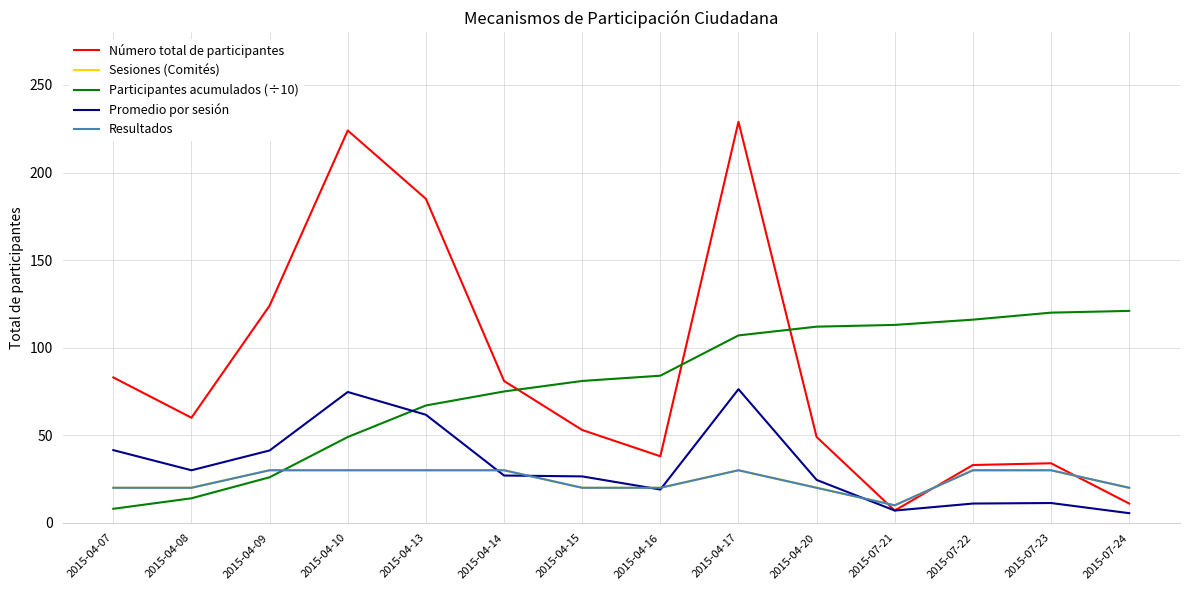

Reading left to right, what are all the values shown in this chart?

Número total de participantes: 2015-04-07=83.0	2015-04-08=60.0	2015-04-09=124.0	2015-04-10=224.0	2015-04-13=185.0	2015-04-14=81.0	2015-04-15=53.0	2015-04-16=38.0	2015-04-17=229.0	2015-04-20=49.0	2015-07-21=7.0	2015-07-22=33.0	2015-07-23=34.0	2015-07-24=11.0
Sesiones (Comités): 2015-04-07=20.0	2015-04-08=20.0	2015-04-09=30.0	2015-04-10=30.0	2015-04-13=30.0	2015-04-14=30.0	2015-04-15=20.0	2015-04-16=20.0	2015-04-17=30.0	2015-04-20=20.0	2015-07-21=10.0	2015-07-22=30.0	2015-07-23=30.0	2015-07-24=20.0
Participantes acumulados (÷10): 2015-04-07=8.0	2015-04-08=14.0	2015-04-09=26.0	2015-04-10=49.0	2015-04-13=67.0	2015-04-14=75.0	2015-04-15=81.0	2015-04-16=84.0	2015-04-17=107.0	2015-04-20=112.0	2015-07-21=113.0	2015-07-22=116.0	2015-07-23=120.0	2015-07-24=121.0
Promedio por sesión: 2015-04-07=41.5	2015-04-08=30.0	2015-04-09=41.3	2015-04-10=74.7	2015-04-13=61.7	2015-04-14=27.0	2015-04-15=26.5	2015-04-16=19.0	2015-04-17=76.3	2015-04-20=24.5	2015-07-21=7.0	2015-07-22=11.0	2015-07-23=11.3	2015-07-24=5.5
Resultados: 2015-04-07=20.0	2015-04-08=20.0	2015-04-09=30.0	2015-04-10=30.0	2015-04-13=30.0	2015-04-14=30.0	2015-04-15=20.0	2015-04-16=20.0	2015-04-17=30.0	2015-04-20=20.0	2015-07-21=10.0	2015-07-22=30.0	2015-07-23=30.0	2015-07-24=20.0